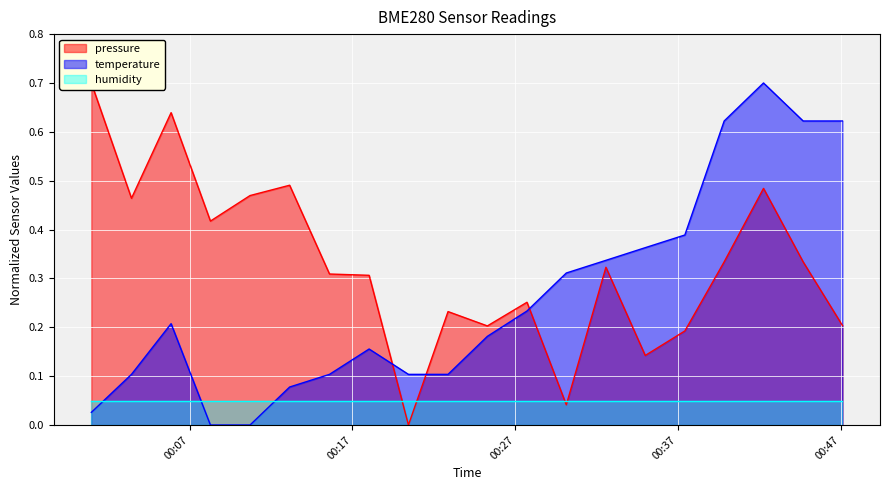

Which series has the widest spread of values?

pressure